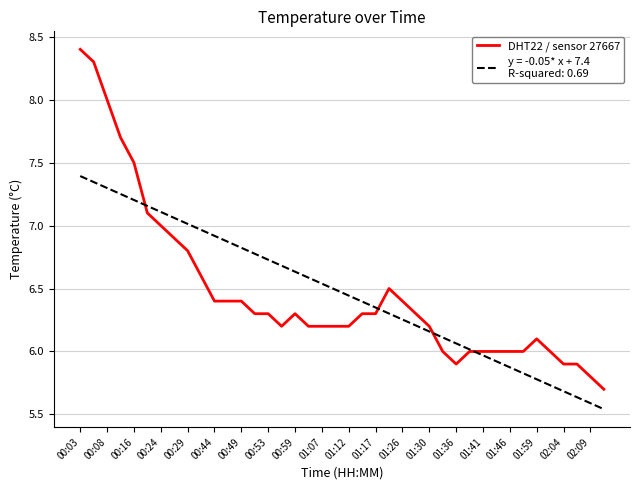

What is the maximum value shown in the chart?

8.4